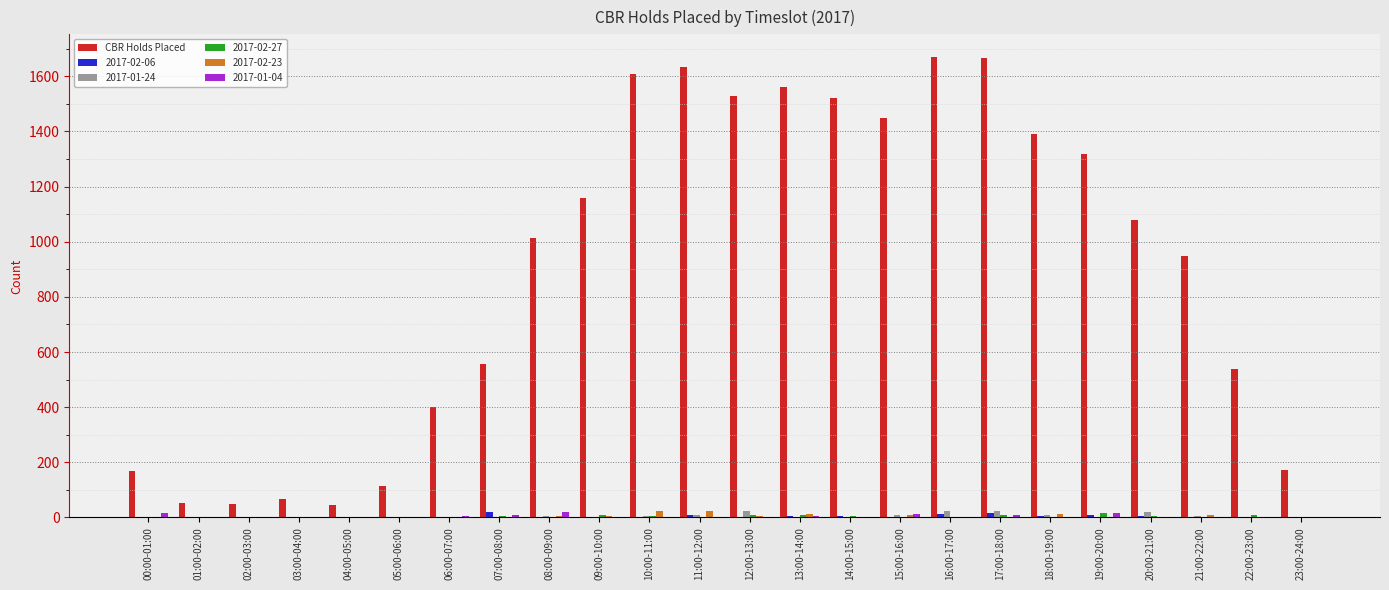

Is it true that 2017-01-04 equals 0 at 23:00-24:00?

True